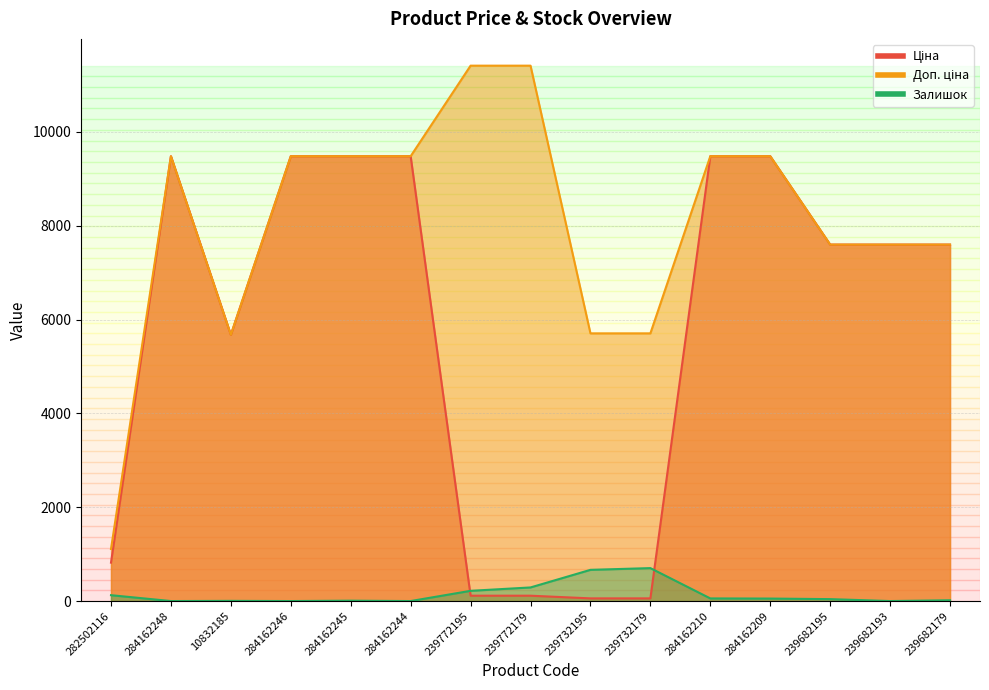

How many values in the Залишок series exceed 41?

7